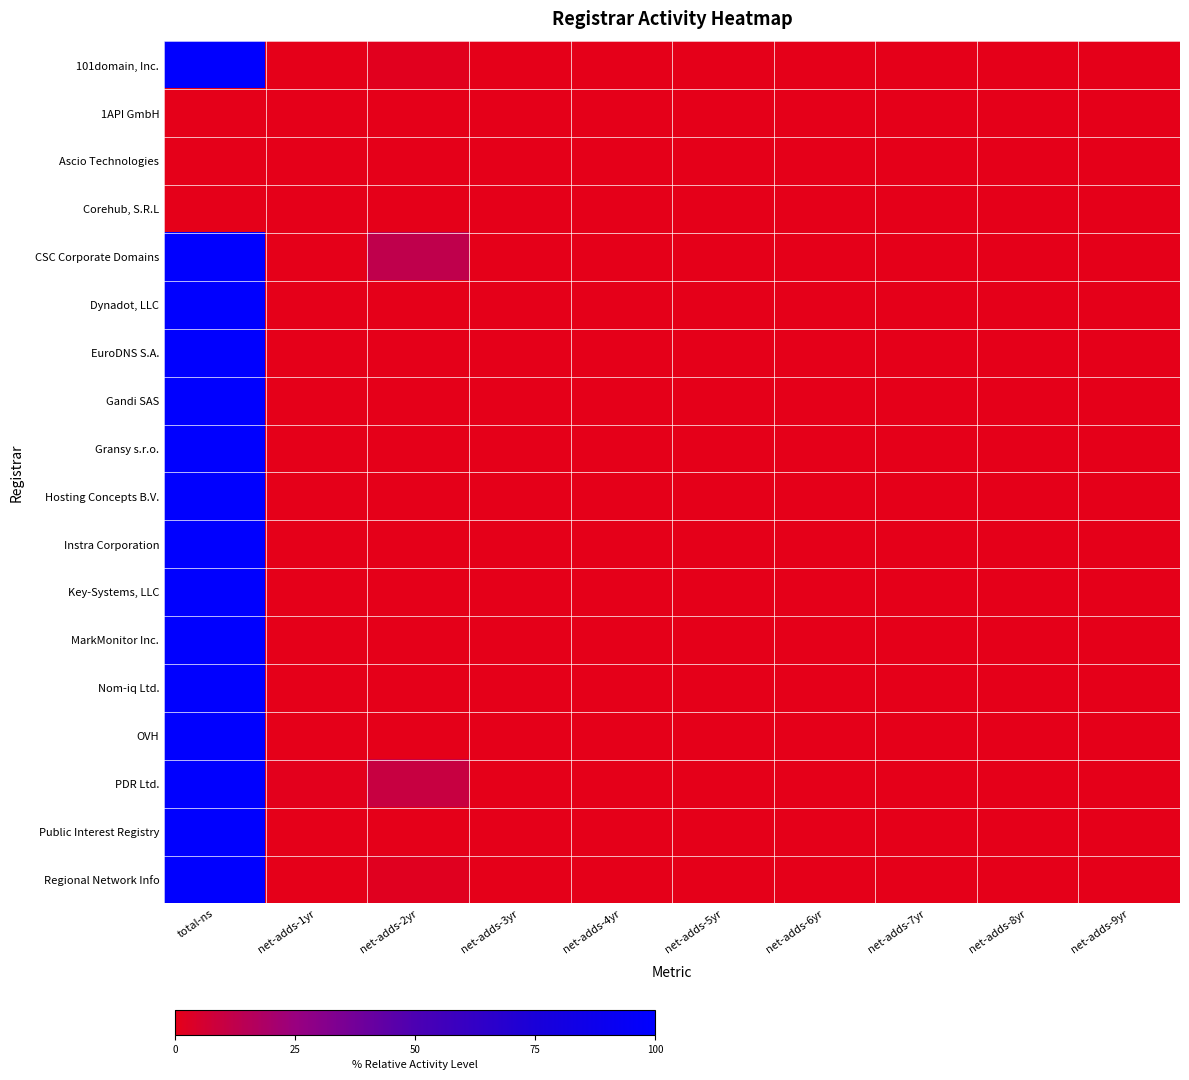

List the series in order of their peak value, highest first.

101domain, Inc., CSC Corporate Domains, Dynadot, LLC, EuroDNS S.A., Gandi SAS, Gransy s.r.o., Hosting Concepts B.V., Instra Corporation, Key-Systems, LLC, MarkMonitor Inc., Nom-iq Ltd., OVH, PDR Ltd., Public Interest Registry, Regional Network Info, 1API GmbH, Ascio Technologies, Corehub, S.R.L